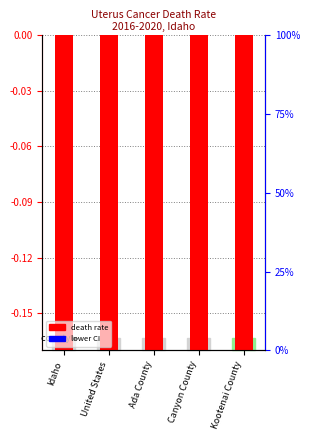

Which series has the largest total across all categories?

lower CI (neg scale)